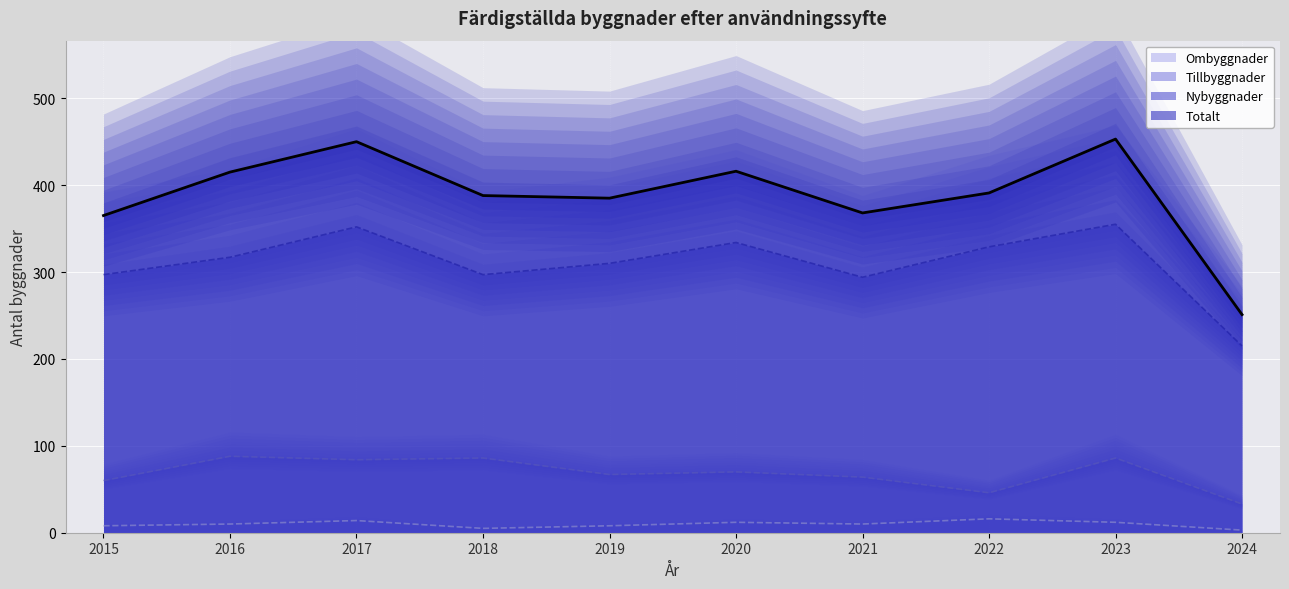

The Ombyggnader series shows 10 at 2016. True or false?

True